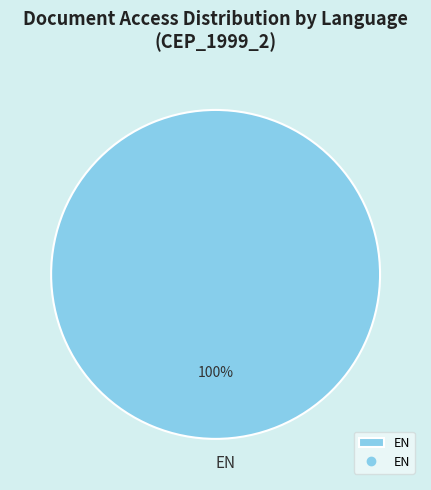

Does EN account for over 50% of the chart?

Yes